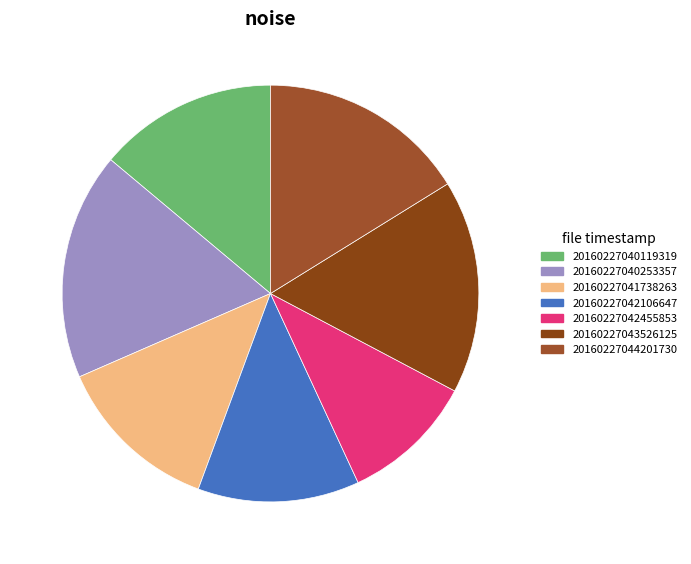

What is the ratio of the value at 20160227040119319 to the value at 20160227042455853?

1.3